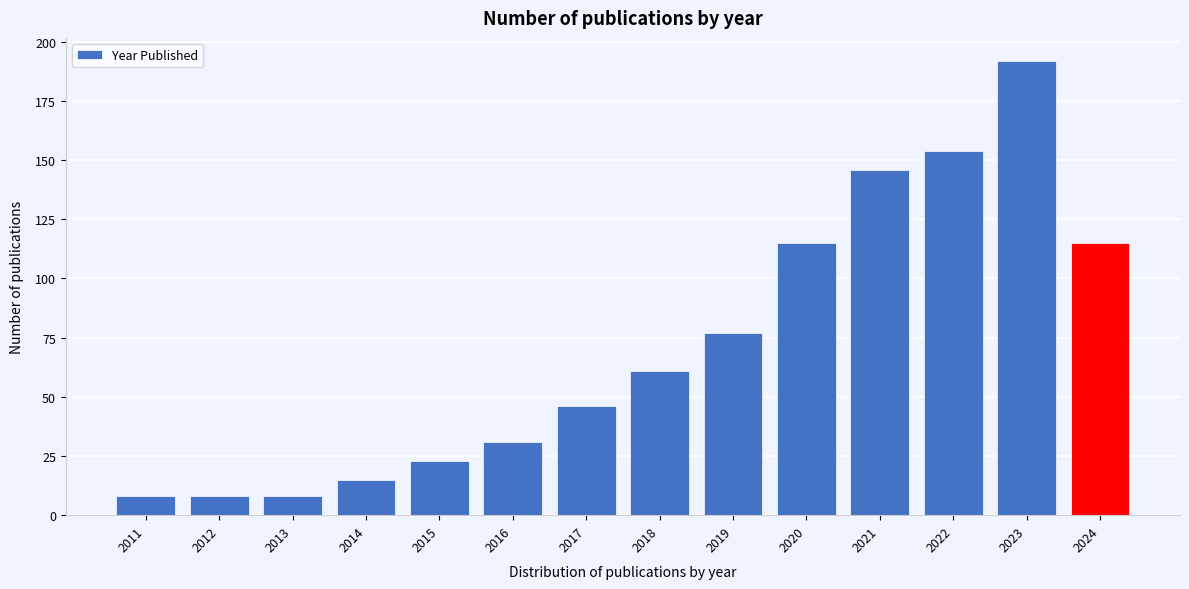

Reading right to left, list all the values displayed in this chart.

115	192	154	146	115	77	61	46	31	23	15	8	8	8